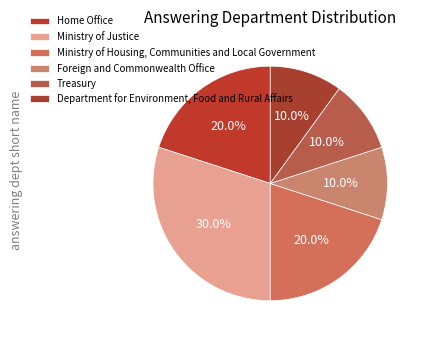

Does any single category account for the majority?

No